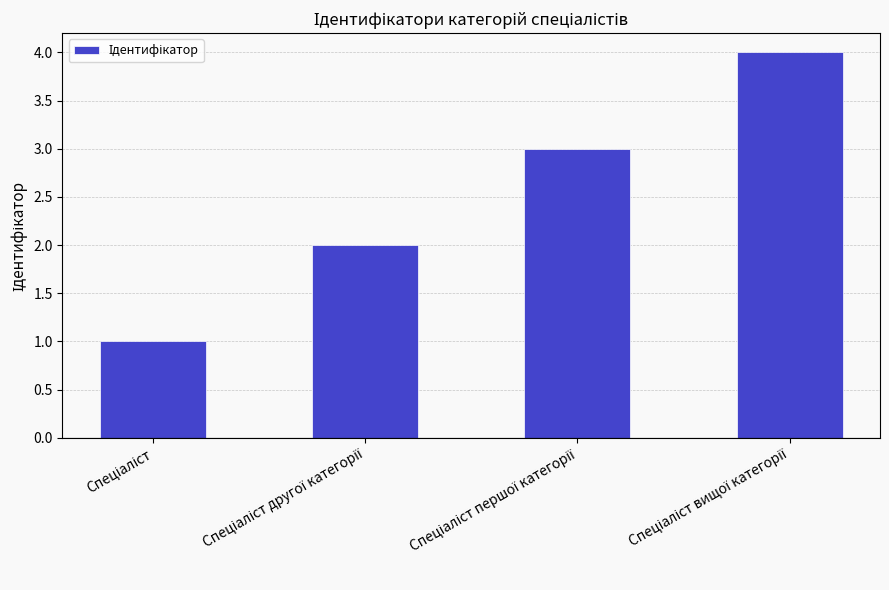

What is the sum of all values?

10